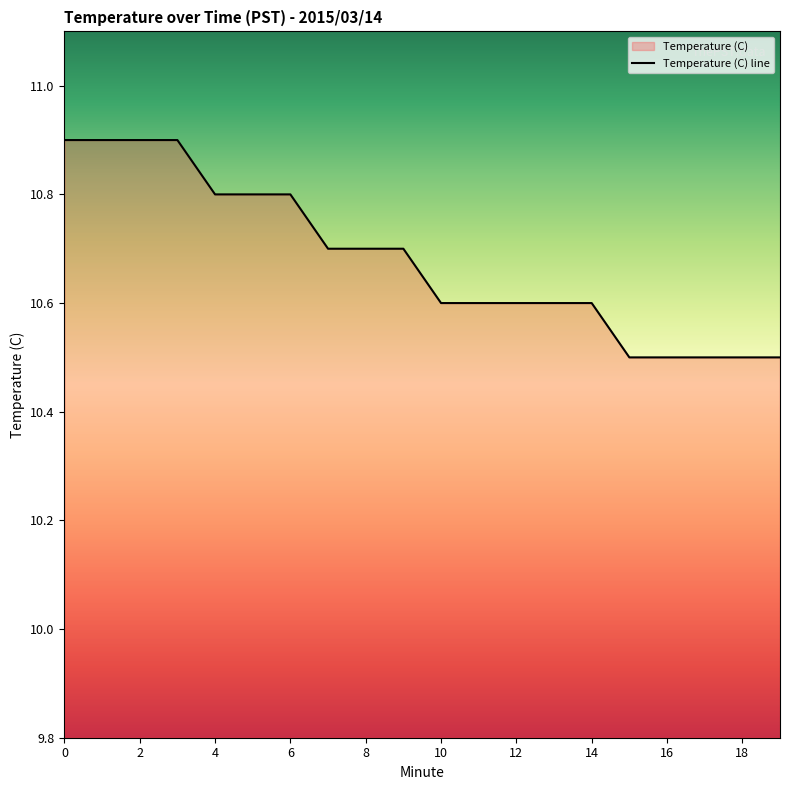

At which label is the value closest to 10?

15